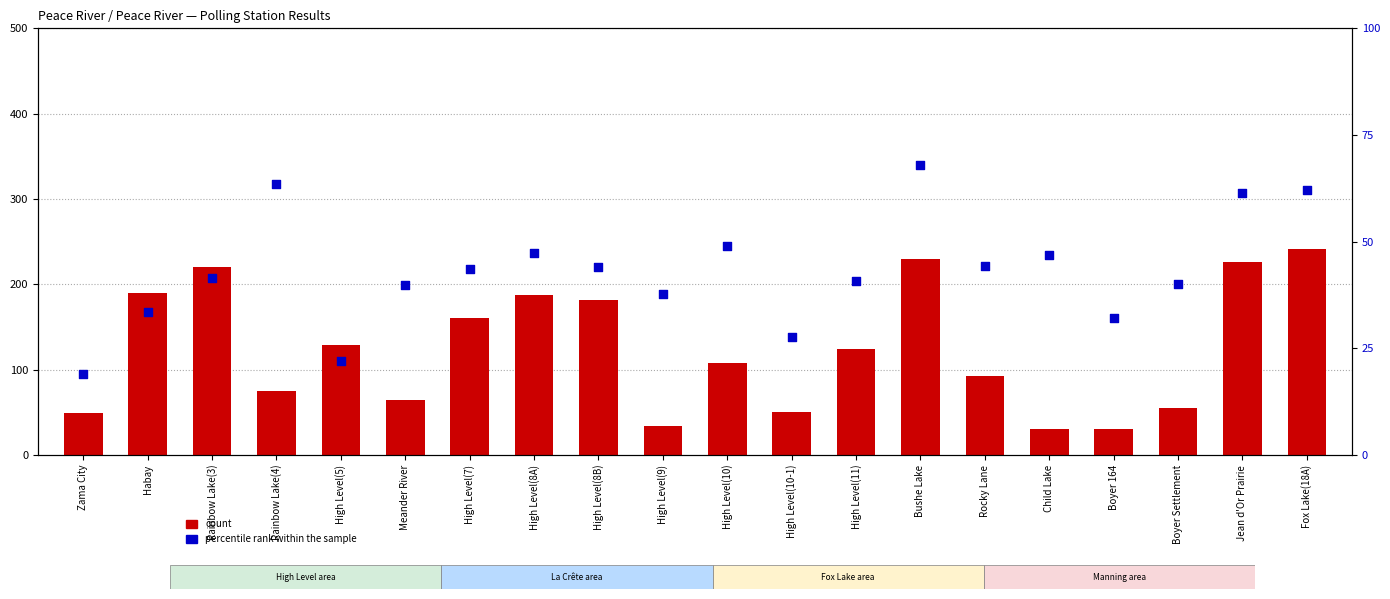

Which series has the largest total across all categories?

count